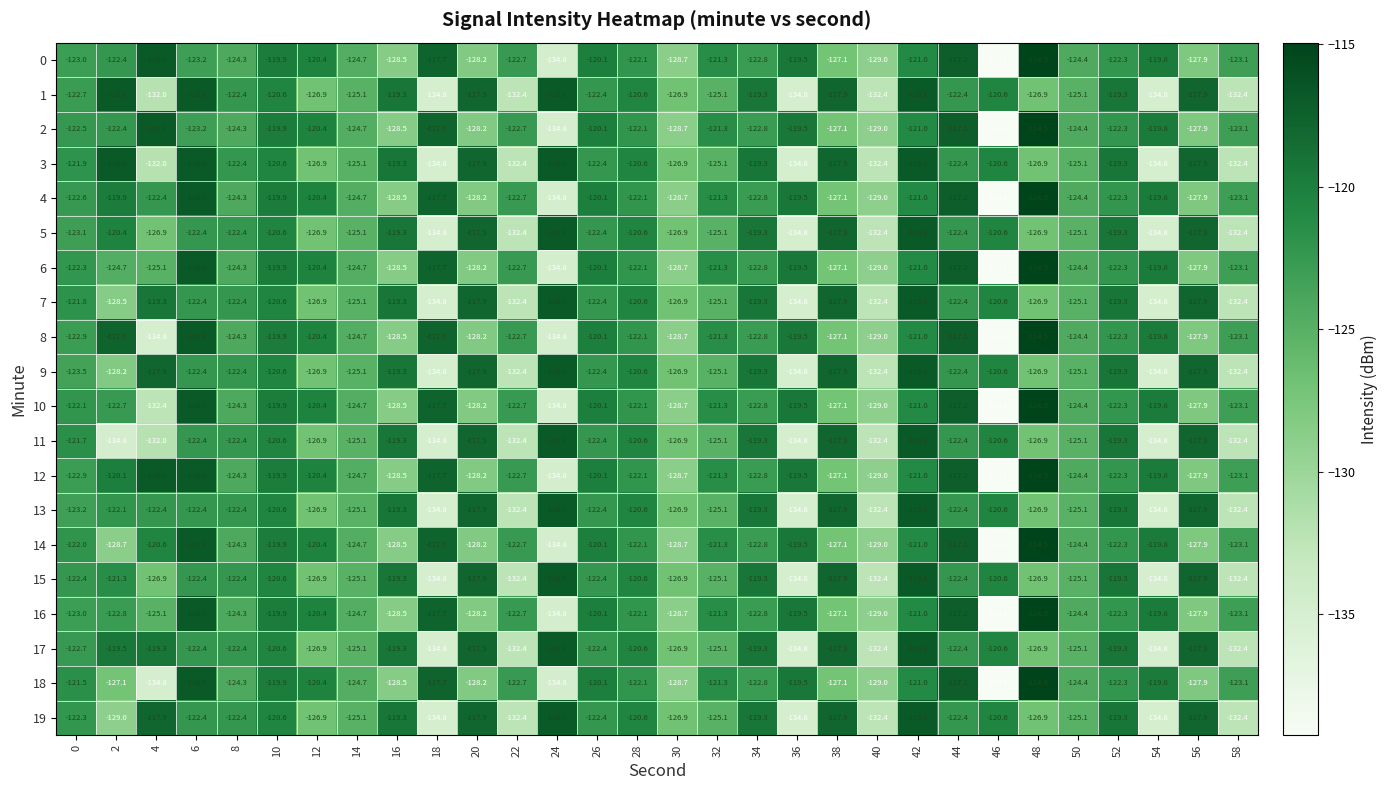

What is the maximum value shown in the chart?

-114.9